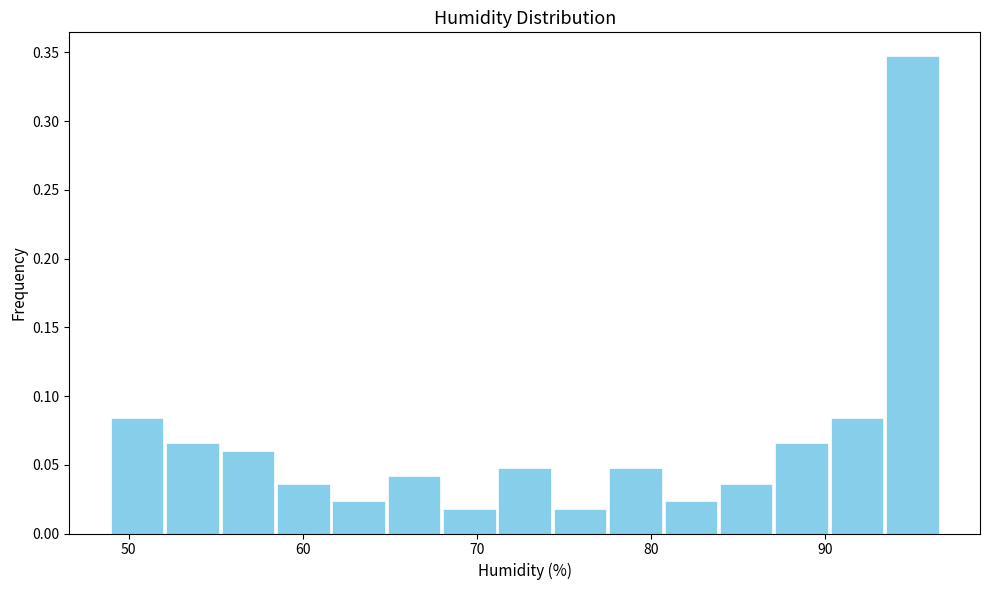

Read against the x-axis, roughly where is the centre of the tallest bar?

95